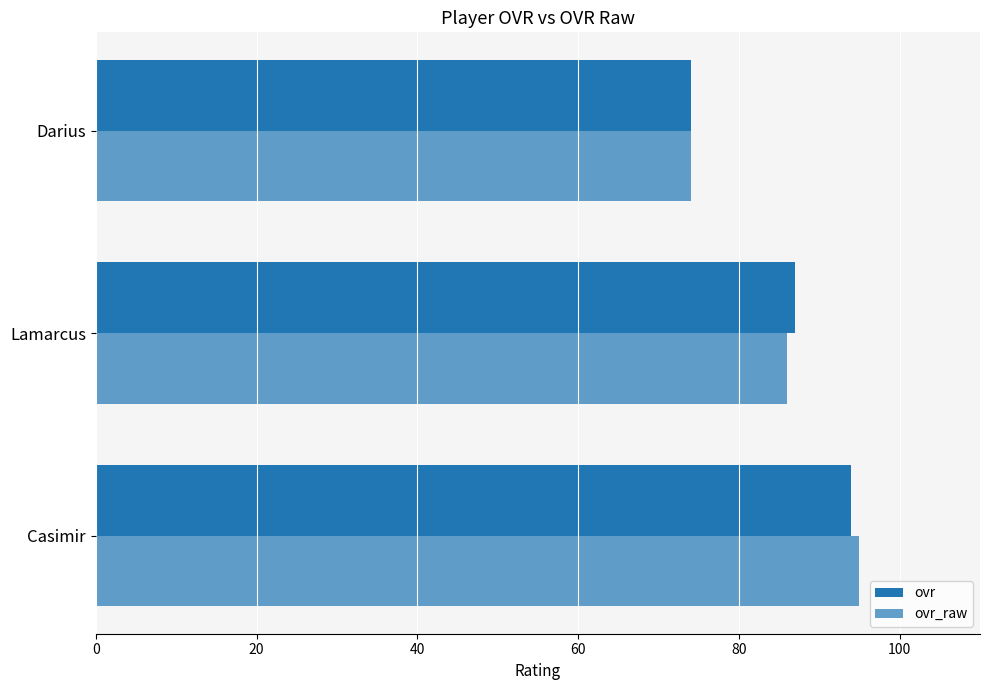

At how many categories does at least one series exceed 82?

2